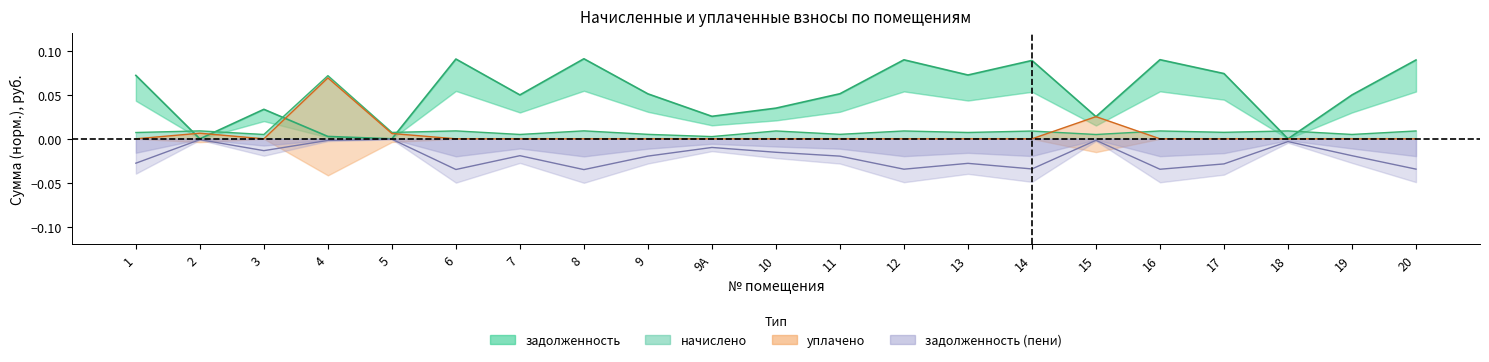

In уплачено, how many points are higher than both neighbors (excluding endpoints)?

3